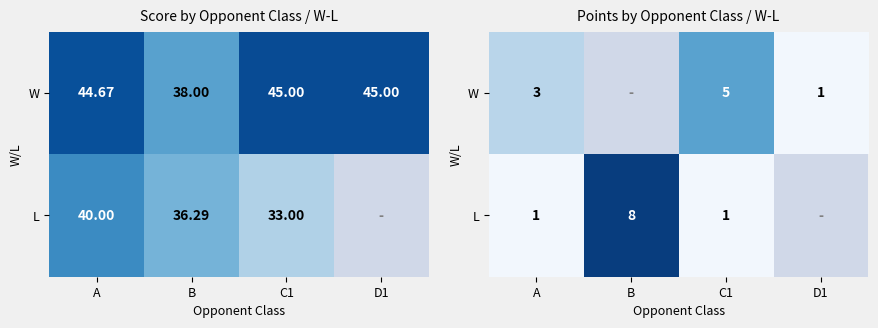

List the series in order of their overall mean, lowest first.

W, L